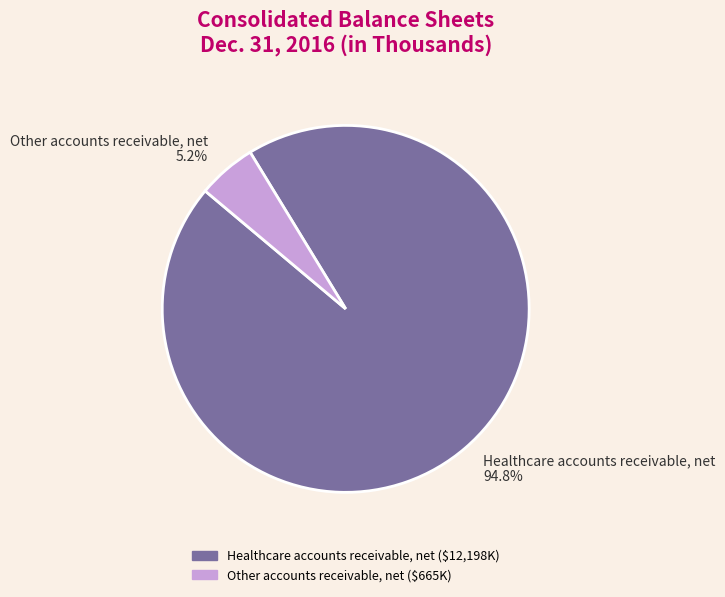

How many segments does this pie chart have?

2